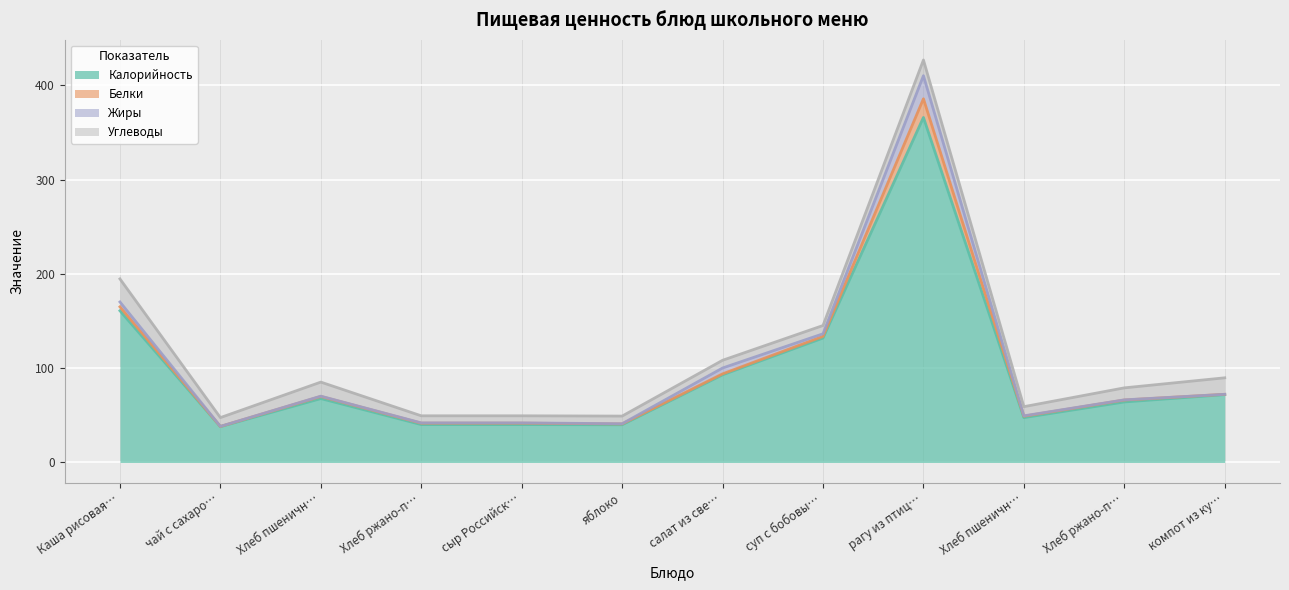

True or false: Углеводы has more than 0 interior local peaks.

True